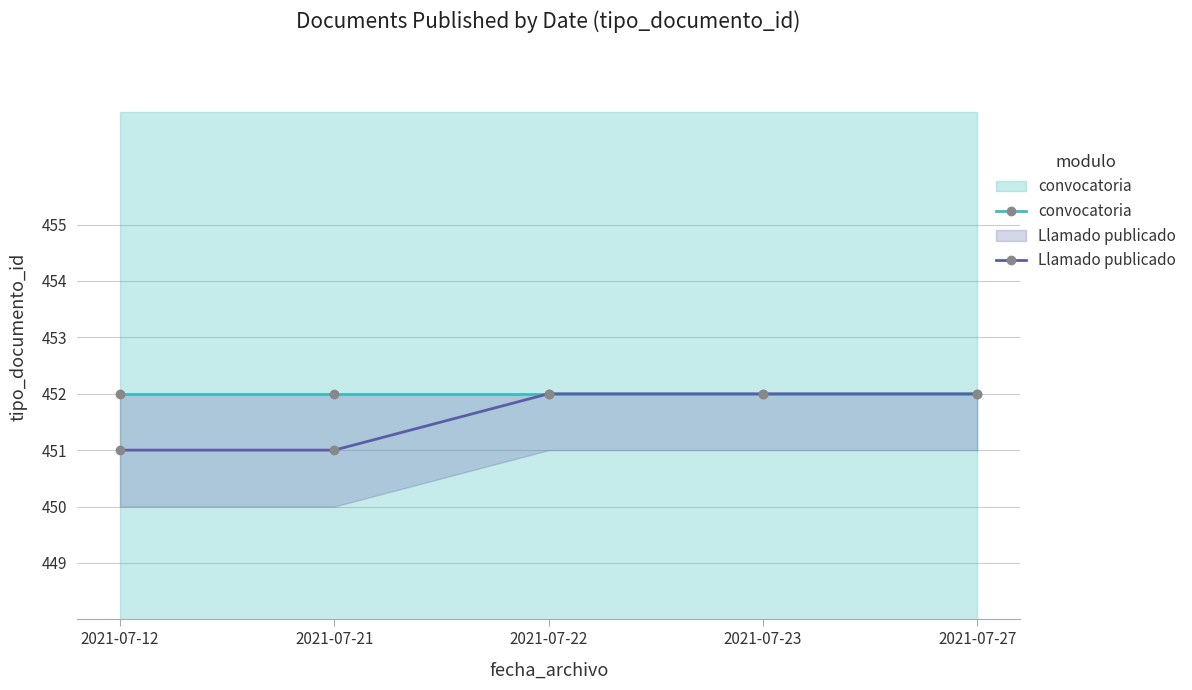

At 2021-07-27, list the series in order from smallest to largest.

convocatoria, Llamado publicado